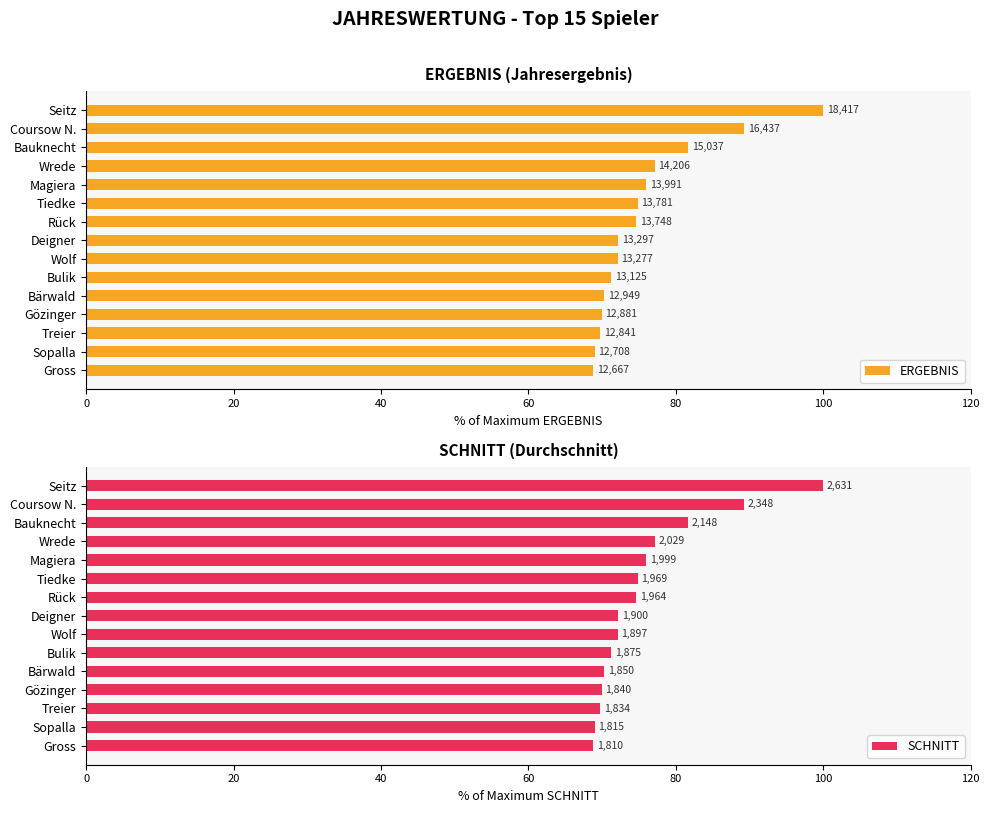

How many bars are there in total?

30